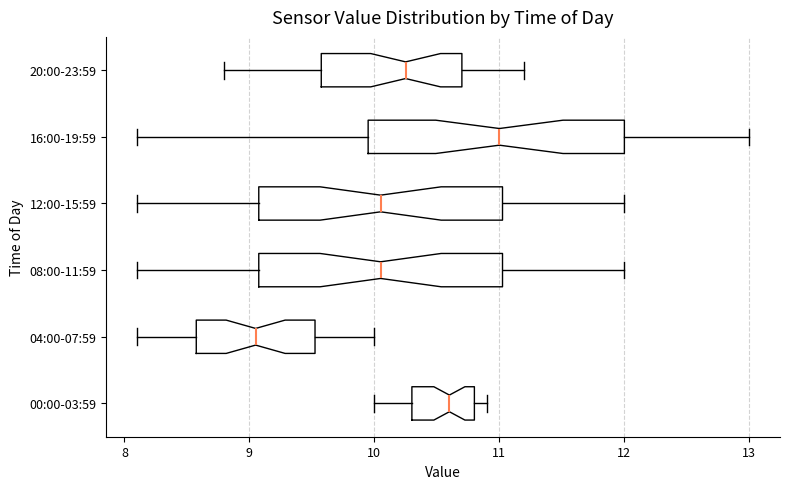

Reading bottom to top, transcribe this box plot: for each box, give where its median line is, the range the box spans, and where its two whiskers end, as read against the x-axis. The values are not printed on the chart, so give them approximately, as read against the axis.

00:00-03:59: median 10.6, box 10.3 to 10.8, whiskers 10.0 to 10.9
04:00-07:59: median 9.1, box 8.6 to 9.5, whiskers 8.1 to 10.0
08:00-11:59: median 10.1, box 9.1 to 11.0, whiskers 8.1 to 12.0
12:00-15:59: median 10.1, box 9.1 to 11.0, whiskers 8.1 to 12.0
16:00-19:59: median 11.0, box 10.0 to 12.0, whiskers 8.1 to 13.0
20:00-23:59: median 10.3, box 9.6 to 10.7, whiskers 8.8 to 11.2